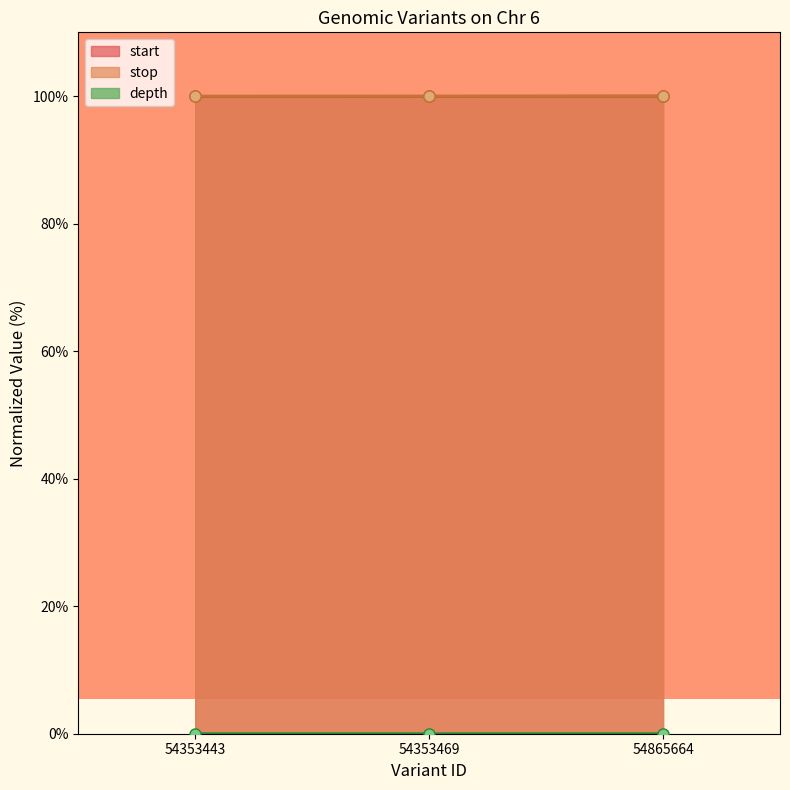

Reading left to right, extract all data points from this chart.

start: 54353443=100.0	54353469=100.0	54865664=100.0
stop: 54353443=100.0	54353469=100.0	54865664=100.0
depth: 54353443=0.0	54353469=0.0	54865664=0.0